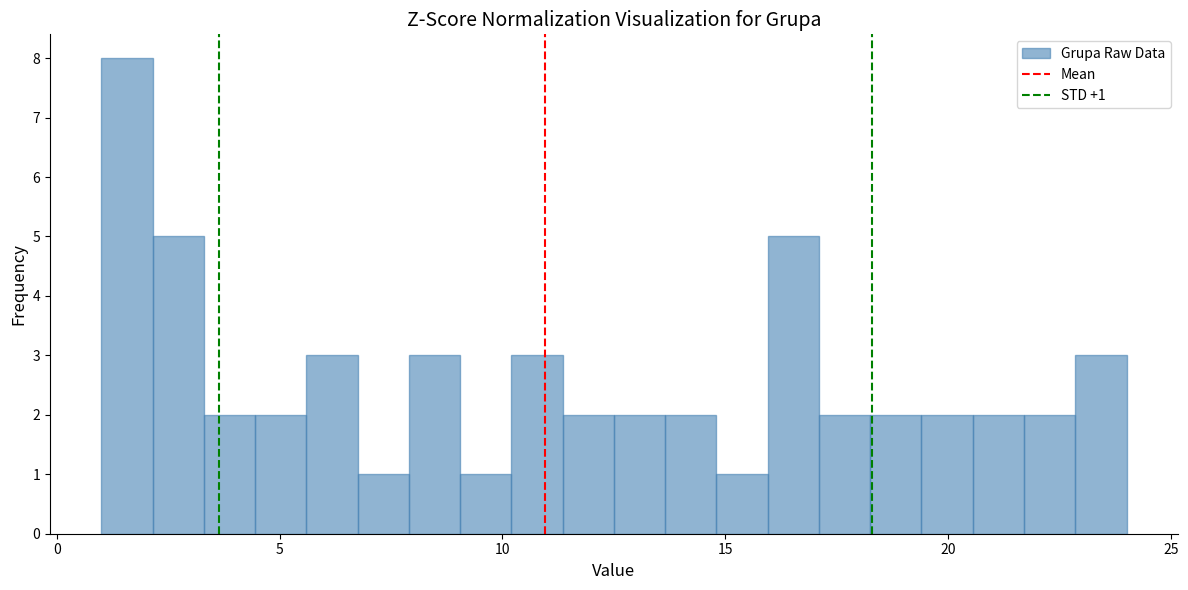

Read against the x-axis, roughly where is the centre of the tallest bar?

1.5